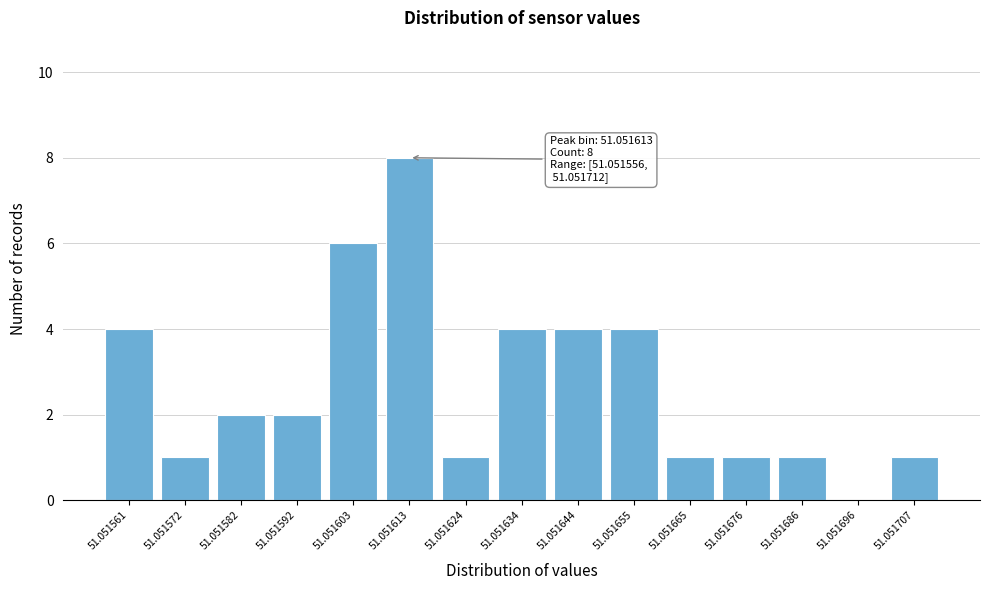

Reading left to right, transcribe all the data shown in this chart.

51.051561=4	51.051572=1	51.051582=2	51.051592=2	51.051603=6	51.051613=8	51.051624=1	51.051634=4	51.051644=4	51.051655=4	51.051665=1	51.051676=1	51.051686=1	51.051696=0	51.051707=1